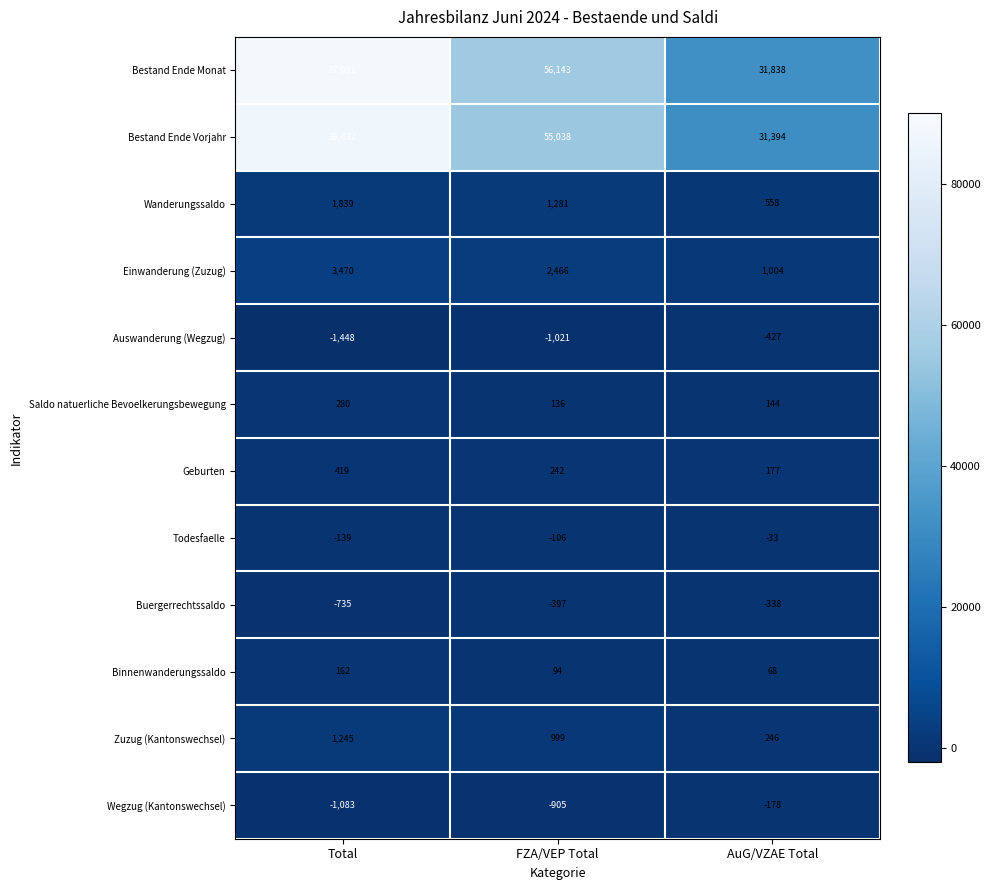

The Bestand Ende Monat series shows 49742 at AuG/VZAE Total. True or false?

False